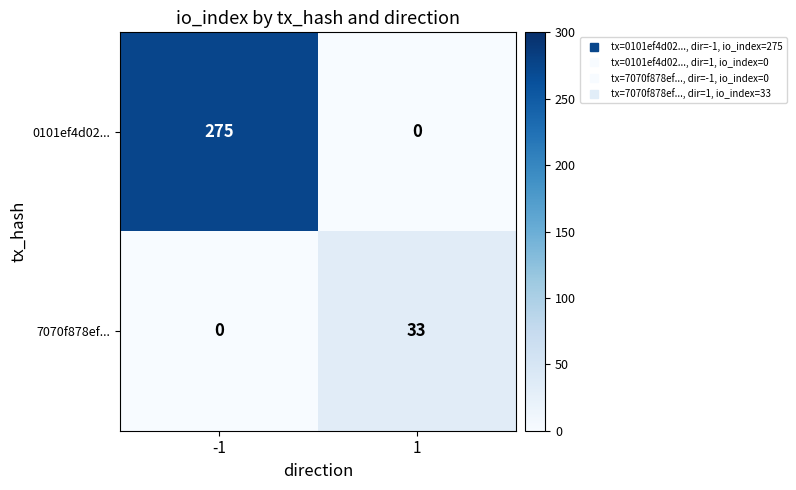

The 7070f878ef... series shows 21 at -1. True or false?

False